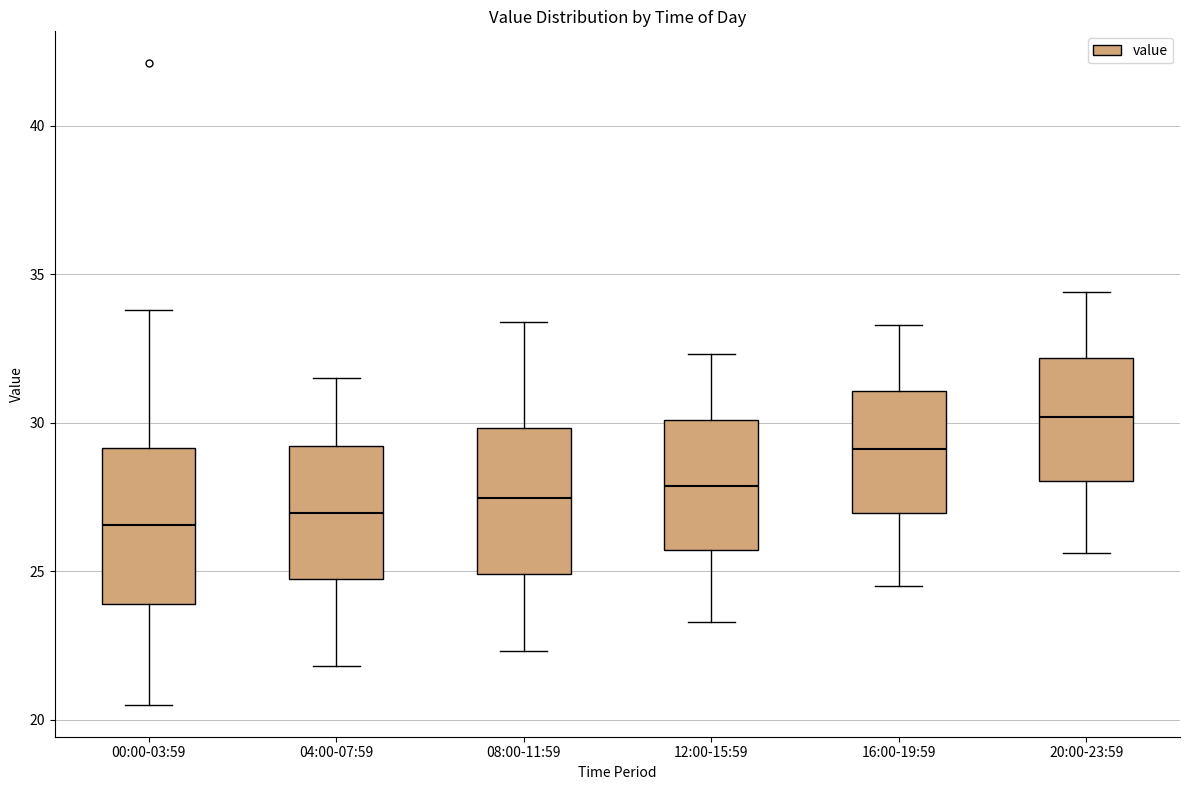

Reading left to right, transcribe this box plot: for each box, give where its median line is, the range the box spans, and where its two whiskers end, as read against the y-axis. The values are not printed on the chart, so give them approximately, as read against the axis.

00:00-03:59: median 26.5, box 24.0 to 29.0, whiskers 20.5 to 34.0
04:00-07:59: median 27.0, box 24.5 to 29.0, whiskers 22.0 to 31.5
08:00-11:59: median 27.5, box 25.0 to 30.0, whiskers 22.5 to 33.5
12:00-15:59: median 28.0, box 25.5 to 30.0, whiskers 23.5 to 32.5
16:00-19:59: median 29.0, box 27.0 to 31.0, whiskers 24.5 to 33.5
20:00-23:59: median 30.0, box 28.0 to 32.0, whiskers 25.5 to 34.5